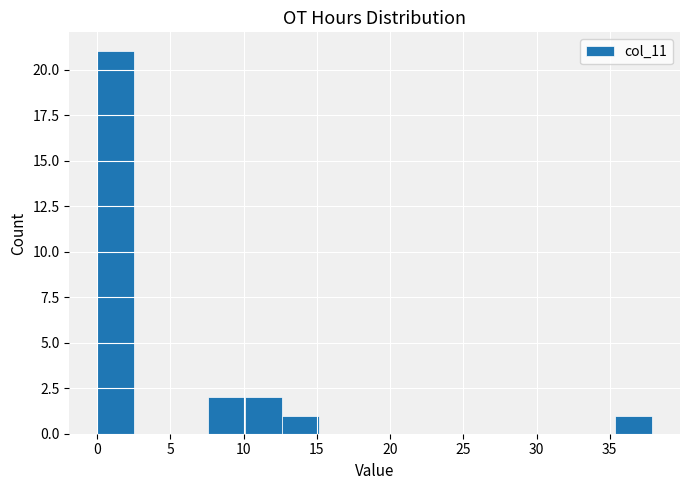

Which range on the x-axis has the tallest bar?

0.0 to 2.5